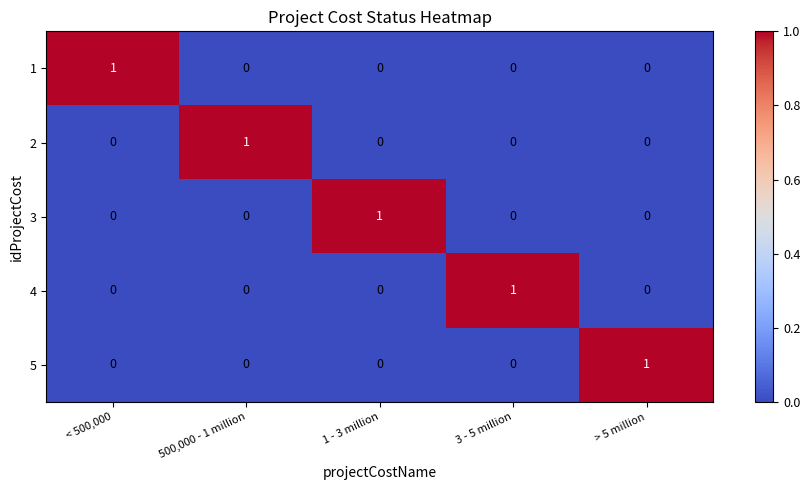

List the labels in order of 2 value, largest first.

500,000 - 1 million, < 500,000, 1 - 3 million, 3 - 5 million, > 5 million